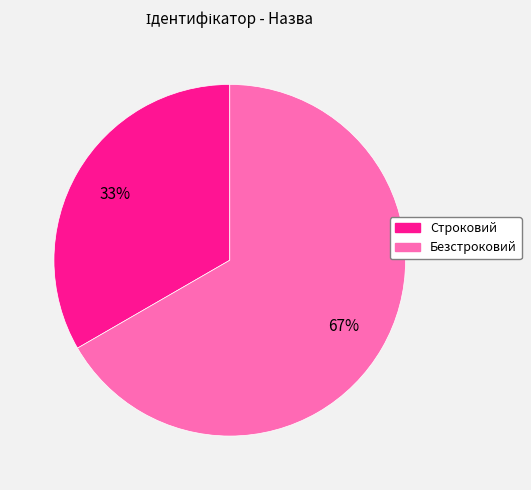

Approximately how many times larger is the value at Строковий compared to Безстроковий?

0.5